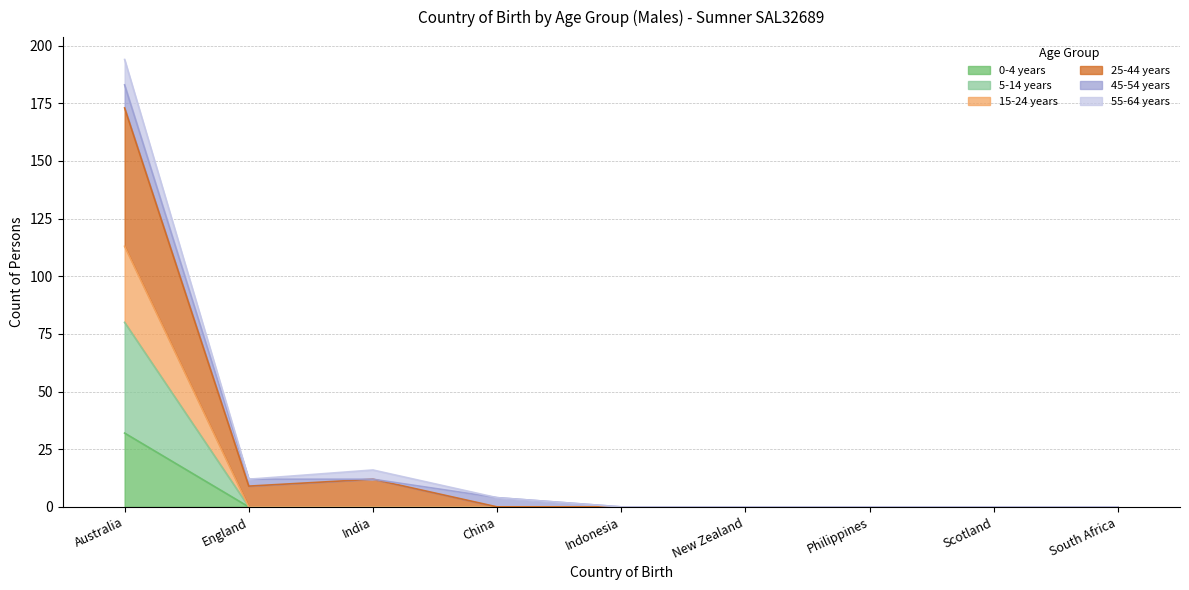

Which category has the highest value in the 0-4 years series?

Australia